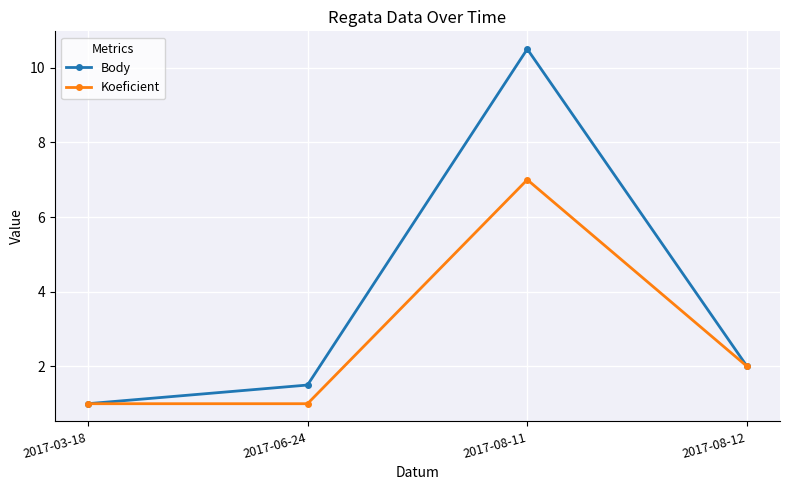

What is the minimum value shown in the chart?

1.0